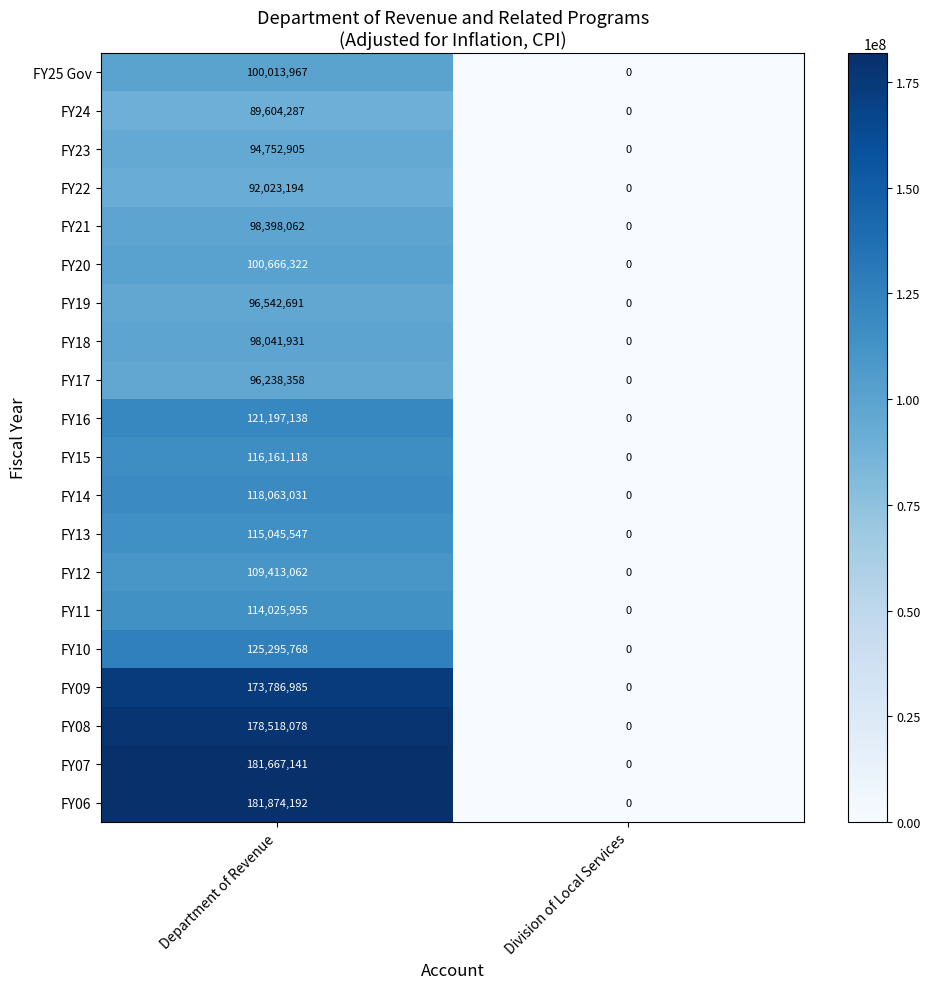

True or false: FY06 has a value of 0 at Division of Local Services.

True